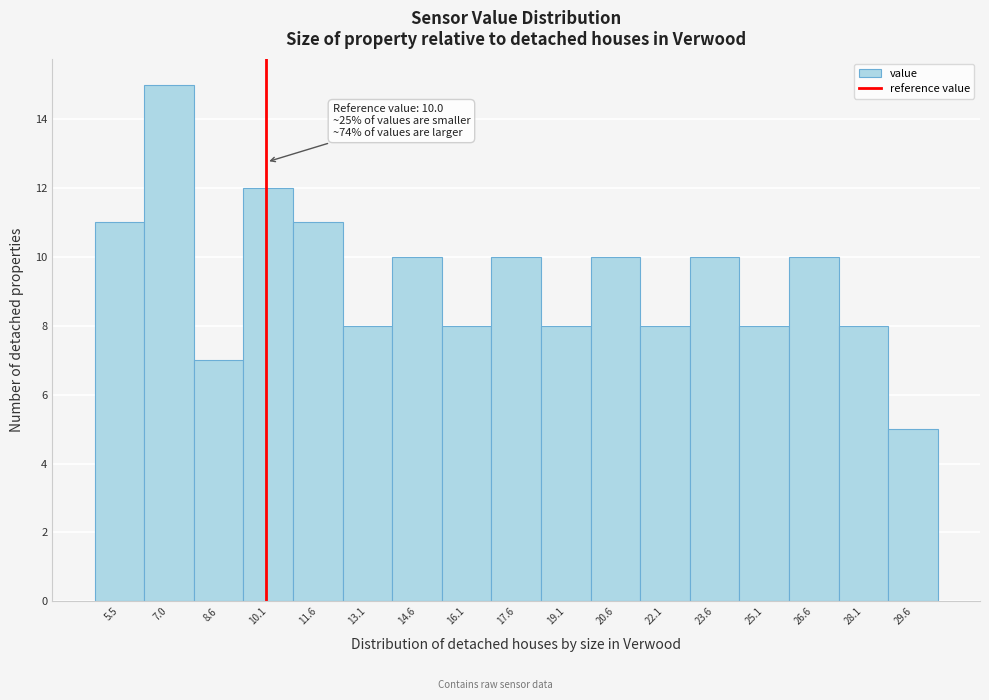

Which range on the x-axis has the tallest bar?

6.3 to 7.8